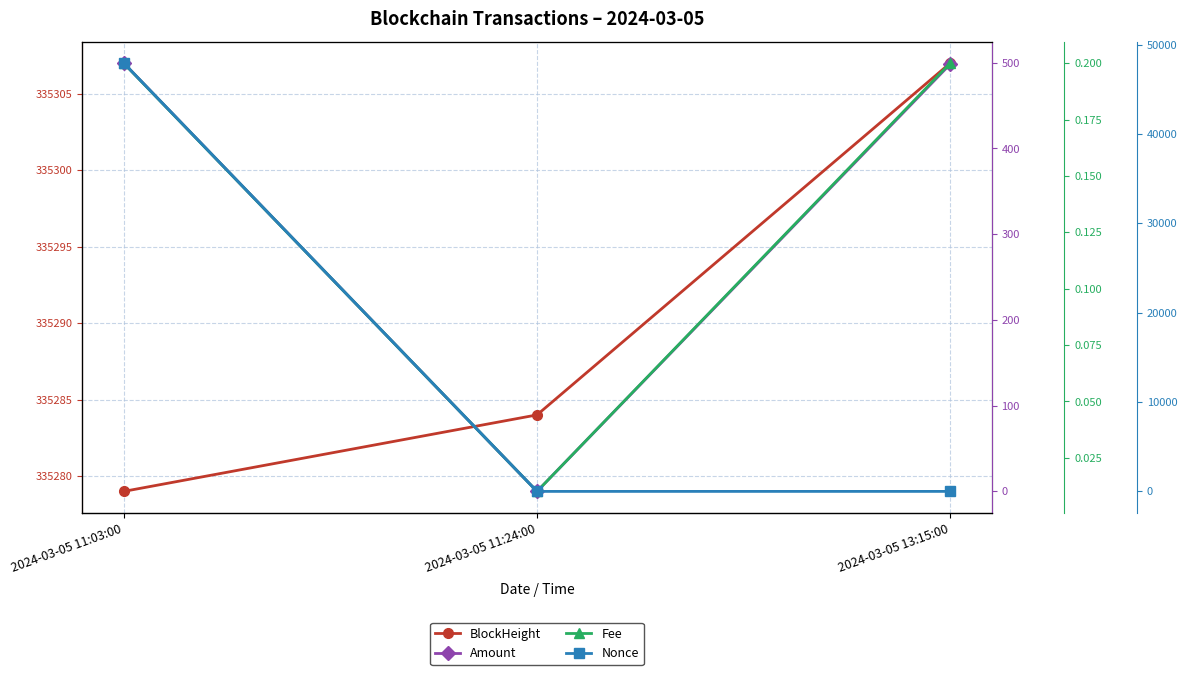

What are all the series names shown in the legend?

BlockHeight, Amount, Fee, Nonce